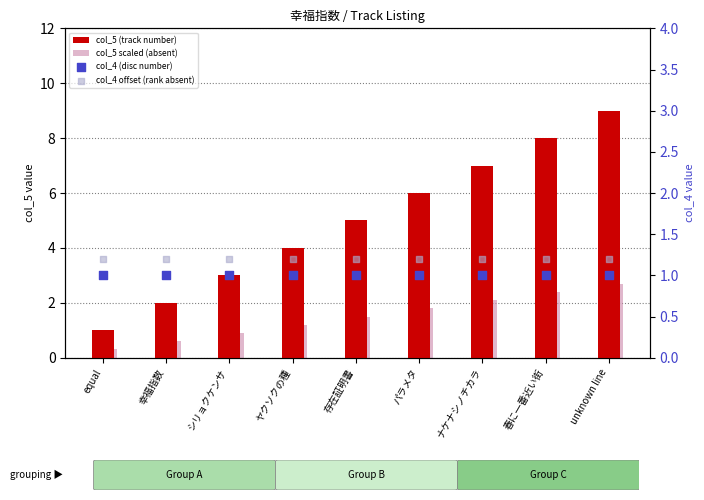

Which series has the largest total across all categories?

col_5 (track number)